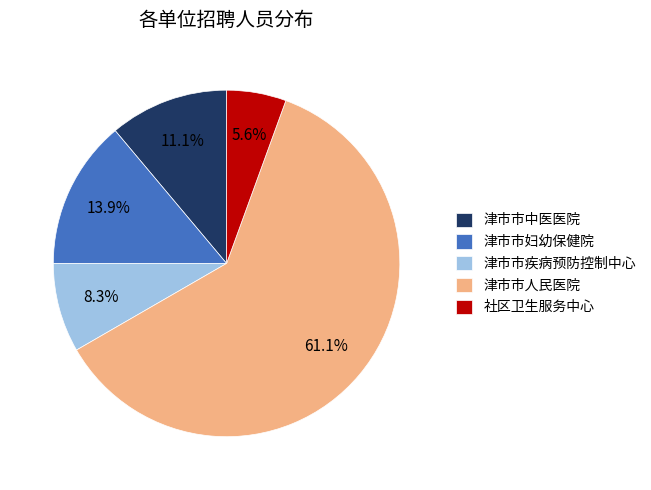

Is the sum of 津市市中医医院 and 津市市人民医院 greater than half?

Yes